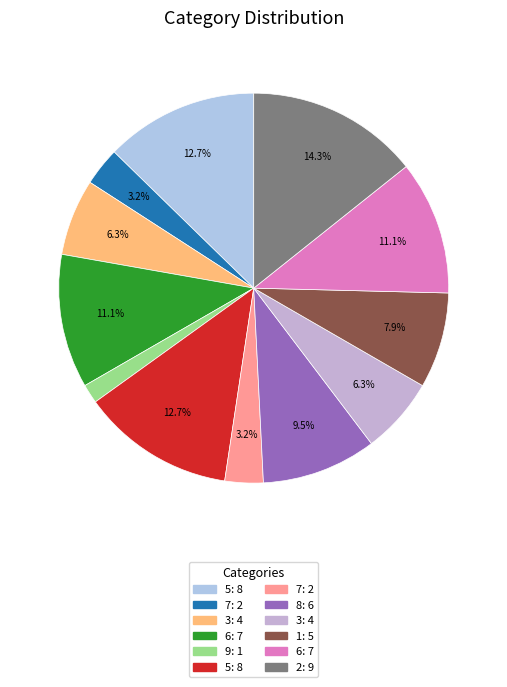

How many slices are in this pie chart?

12